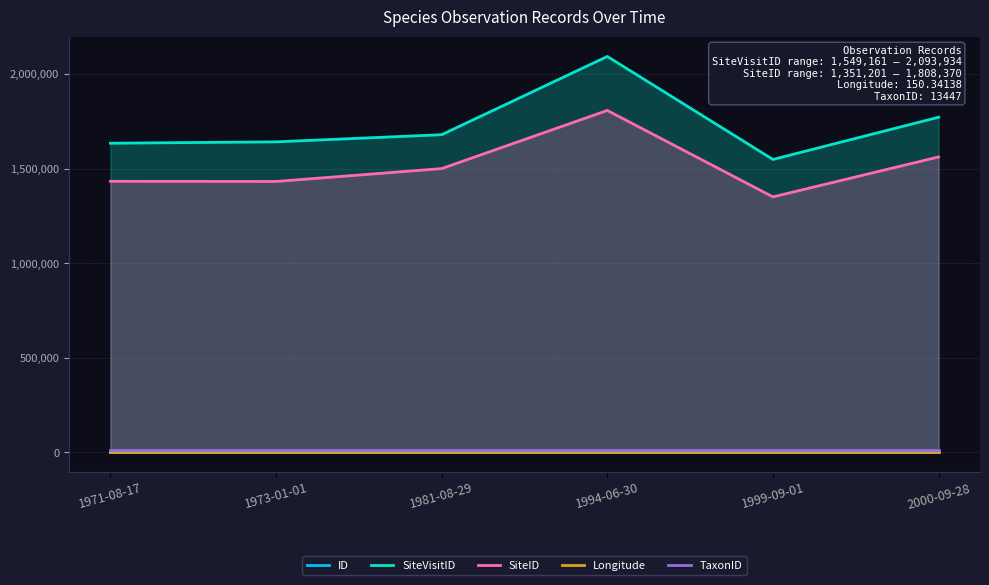

Rank the series at 1981-08-29 from lowest to highest value.

ID, Longitude, TaxonID, SiteID, SiteVisitID